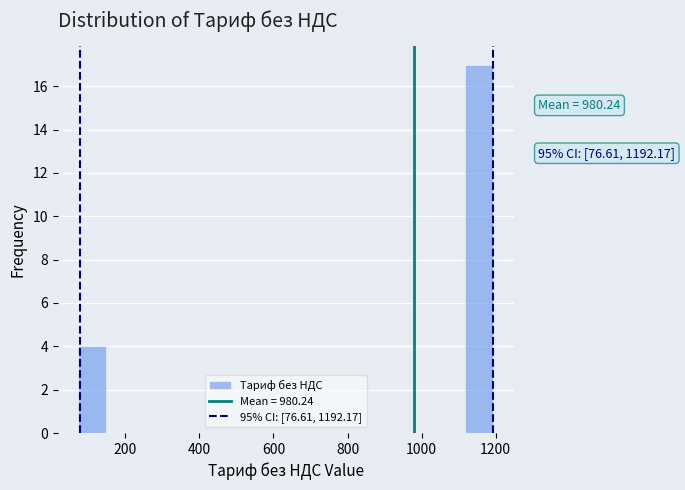

Read against the x-axis, roughly where is the centre of the tallest bar?

1160